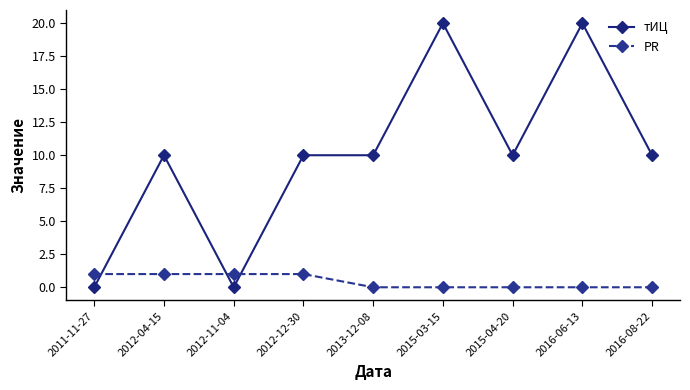

What is the value of the тИЦ point at the 6th from the left?

20